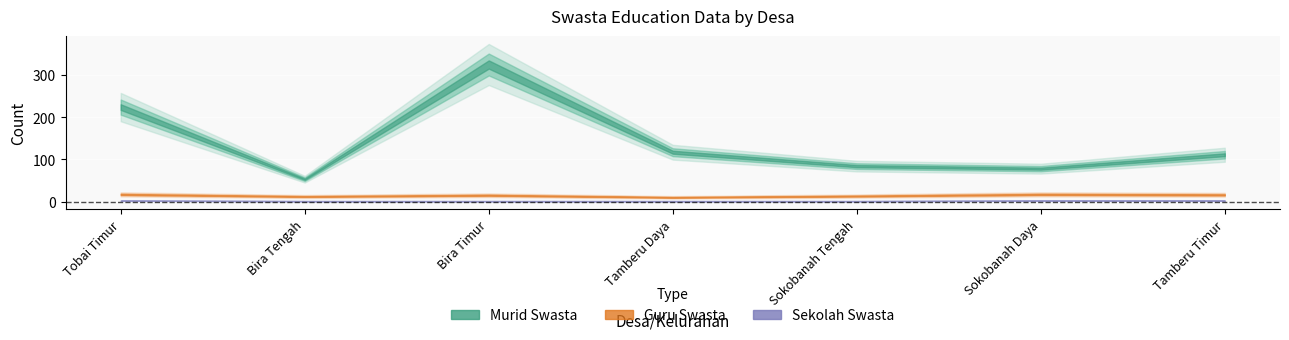

Where is the first local minimum for Murid Swasta?

Bira Tengah